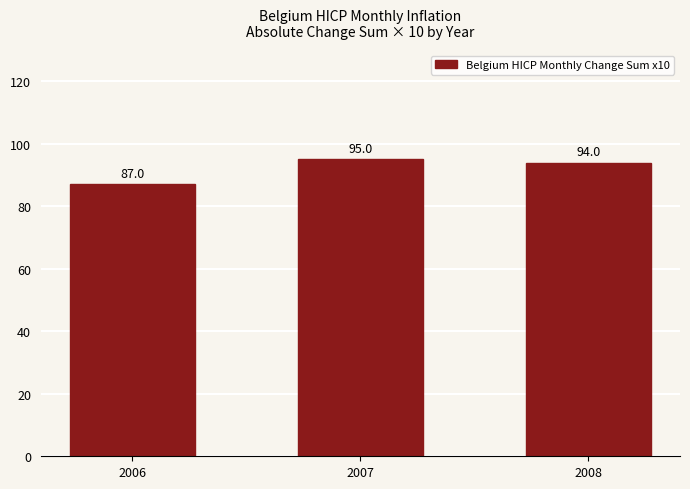

Reading left to right, extract all data points from this chart.

87	95	94